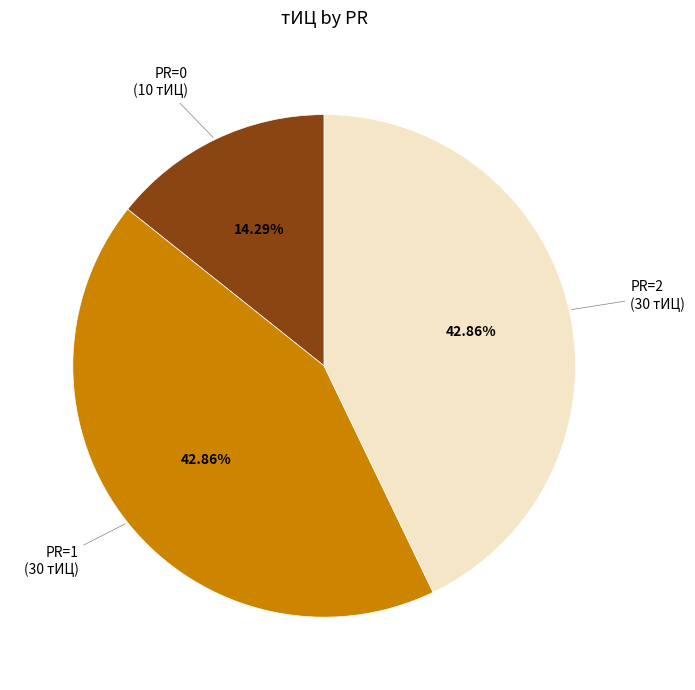

Is there any slice that represents more than half of the pie?

No